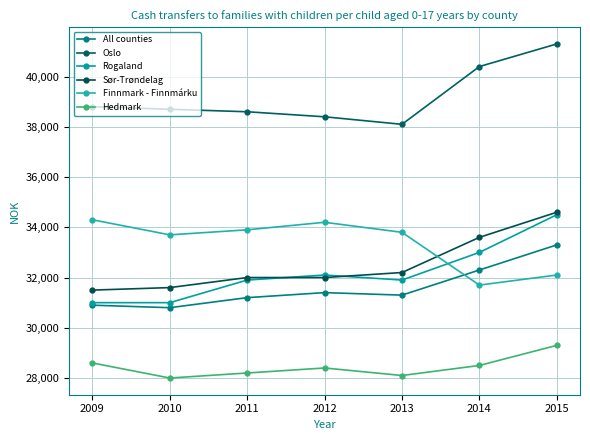

Reading right to left, list all the values displayed in this chart.

All counties: 2015=33300	2014=32300	2013=31300	2012=31400	2011=31200	2010=30800	2009=30900
Oslo: 2015=41300	2014=40400	2013=38100	2012=38400	2011=38600	2010=38700	2009=38800
Rogaland: 2015=34500	2014=33000	2013=31900	2012=32100	2011=31900	2010=31000	2009=31000
Sør-Trøndelag: 2015=34600	2014=33600	2013=32200	2012=32000	2011=32000	2010=31600	2009=31500
Finnmark - Finnmárku: 2015=32100	2014=31700	2013=33800	2012=34200	2011=33900	2010=33700	2009=34300
Hedmark: 2015=29300	2014=28500	2013=28100	2012=28400	2011=28200	2010=28000	2009=28600